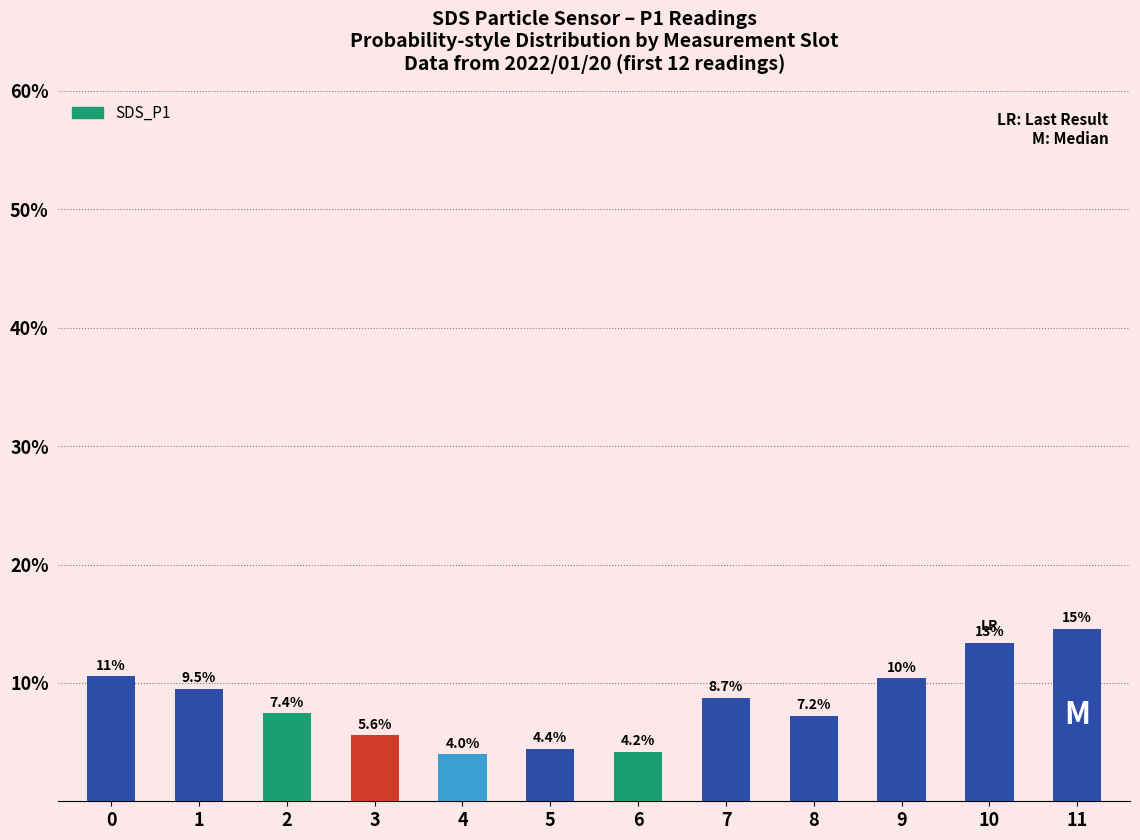

What is the sum of all values?

100.0